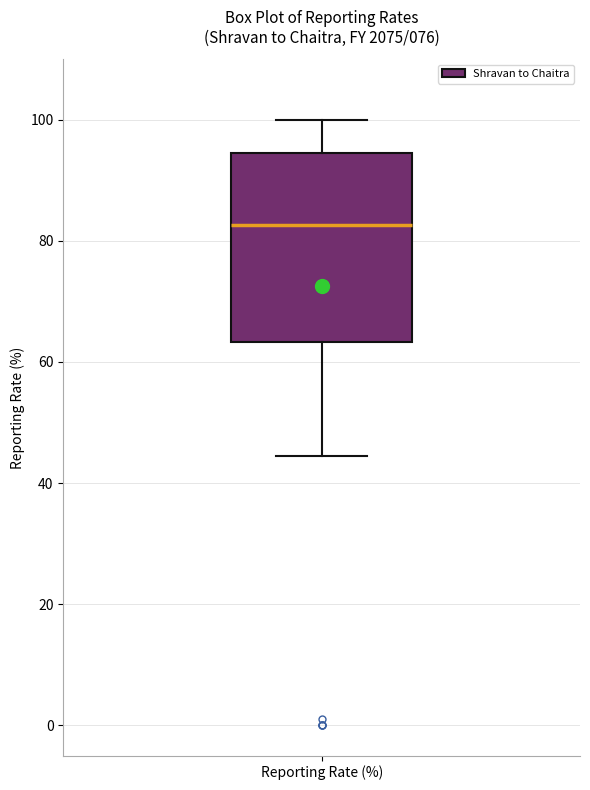

Read this box plot against the y-axis: the position of the median line, the range covered by the box, and the ends of both whiskers. The values are not printed on the chart, so give them approximately, as read against the axis.

median 82, box 64 to 94, whiskers 44 to 100